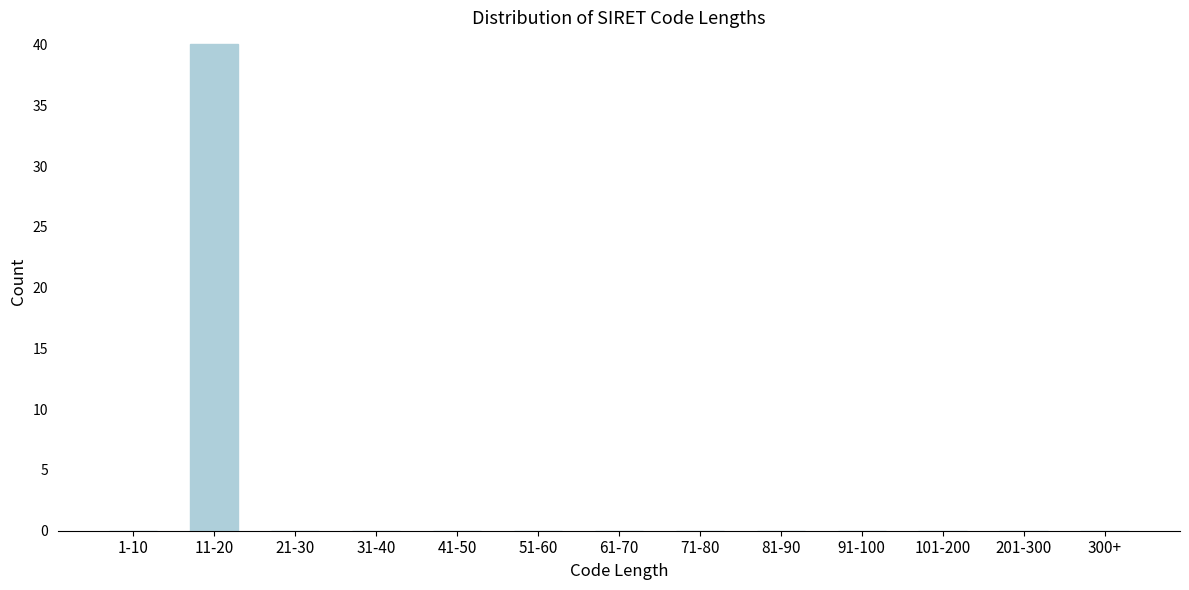

Reading left to right, transcribe all the data shown in this chart.

1-10=0	11-20=40	21-30=0	31-40=0	41-50=0	51-60=0	61-70=0	71-80=0	81-90=0	91-100=0	101-200=0	201-300=0	300+=0